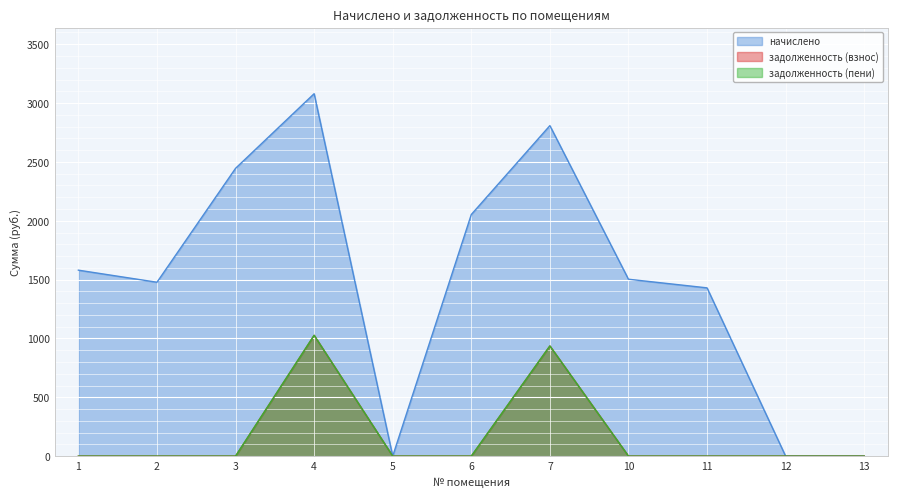

What is the sum of all задолженность (пени) values?

1962.5